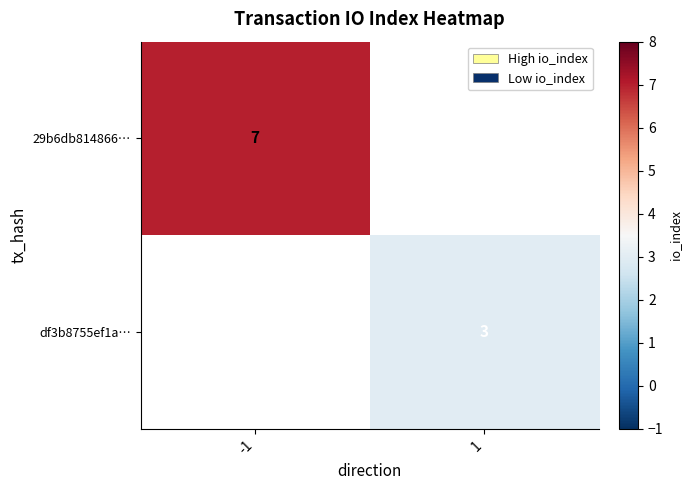

The 29b6db814866… series shows 12 at -1. True or false?

False